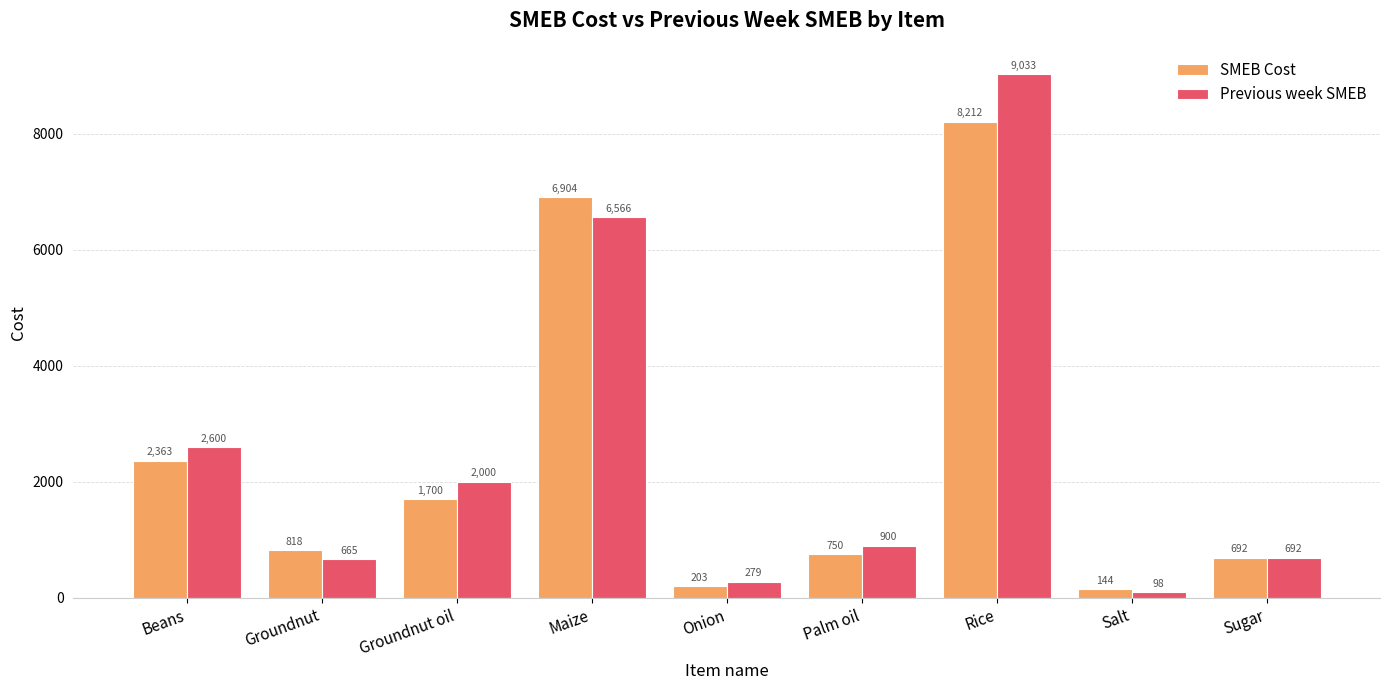

What is the difference between the highest and lowest values at Groundnut?

153.4